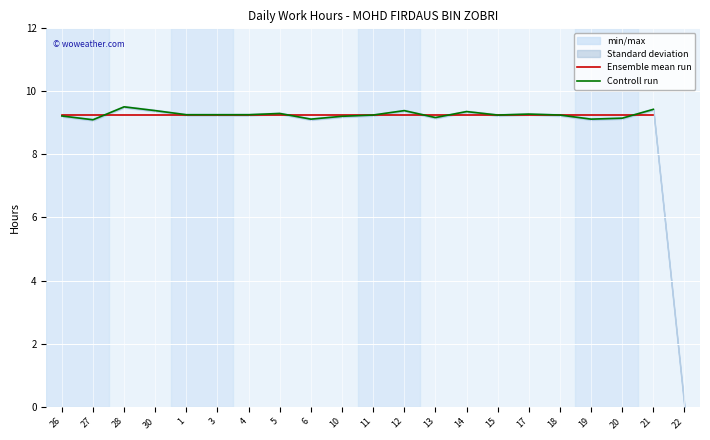

Which series changed the most between 6 and 13?

Controll run